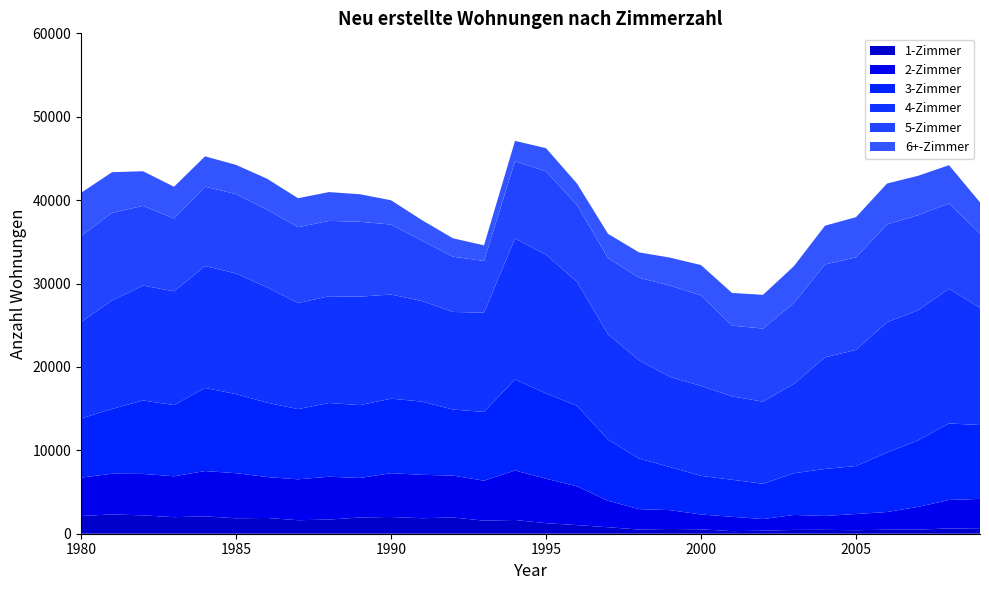

Reading left to right, what are all the values shown in this chart?

1-Zimmer: 1980=2122	1981=2317	1982=2204	1983=1984	1984=2087	1985=1849	1986=1891	1987=1620	1988=1698	1989=1947	1990=2010	1991=1859	1992=1948	1993=1571	1994=1649	1995=1265	1996=1035	1997=778	1998=501	1999=570	2000=528	2001=309	2002=360	2003=459	2004=466	2005=423	2006=480	2007=490	2008=635	2009=584
2-Zimmer: 1980=4598	1981=4876	1982=4968	1983=4903	1984=5428	1985=5409	1986=4905	1987=4904	1988=5135	1989=4741	1990=5248	1991=5204	1992=5020	1993=4789	1994=5932	1995=5330	1996=4643	1997=3175	1998=2451	1999=2258	2000=1779	2001=1720	2002=1401	2003=1792	2004=1665	2005=1941	2006=2125	2007=2724	2008=3413	2009=3591
3-Zimmer: 1980=7094	1981=7763	1982=8806	1983=8535	1984=9968	1985=9481	1986=8917	1987=8421	1988=8845	1989=8734	1990=8937	1991=8781	1992=7919	1993=8248	1994=10912	1995=10225	1996=9669	1997=7329	1998=6063	1999=5166	2000=4630	2001=4440	2002=4230	2003=5003	2004=5634	2005=5756	2006=7126	2007=7977	2008=9174	2009=8859
4-Zimmer: 1980=11557	1981=13026	1982=13779	1983=13642	1984=14618	1985=14471	1986=13838	1987=12714	1988=12794	1989=13007	1990=12487	1991=12060	1992=11701	1993=11905	1994=16900	1995=16633	1996=14858	1997=12636	1998=11788	1999=10812	2000=10783	2001=10003	2002=9849	2003=10728	2004=13386	2005=13920	2006=15636	2007=15598	2008=16151	2009=14045
5-Zimmer: 1980=10340	1981=10499	1982=9555	1983=8737	1984=9504	1985=9520	1986=9315	1987=9097	1988=9042	1989=8974	1990=8391	1991=7234	1992=6625	1993=6194	1994=9258	1995=10000	1996=9205	1997=9136	1998=9894	1999=10946	2000=10858	2001=8477	2002=8760	2003=9692	2004=11142	2005=11098	2006=11720	2007=11400	2008=10231	2009=8913
6+-Zimmer: 1980=5165	1981=4867	1982=4153	1983=3804	1984=3644	1985=3498	1986=3704	1987=3474	1988=3451	1989=3302	1990=2911	1991=2459	1992=2209	1993=1873	1994=2456	1995=2777	1996=2578	1997=2907	1998=3037	1999=3356	2000=3636	2001=3924	2002=4044	2003=4422	2004=4642	2005=4820	2006=4902	2007=4726	2008=4587	2009=3741